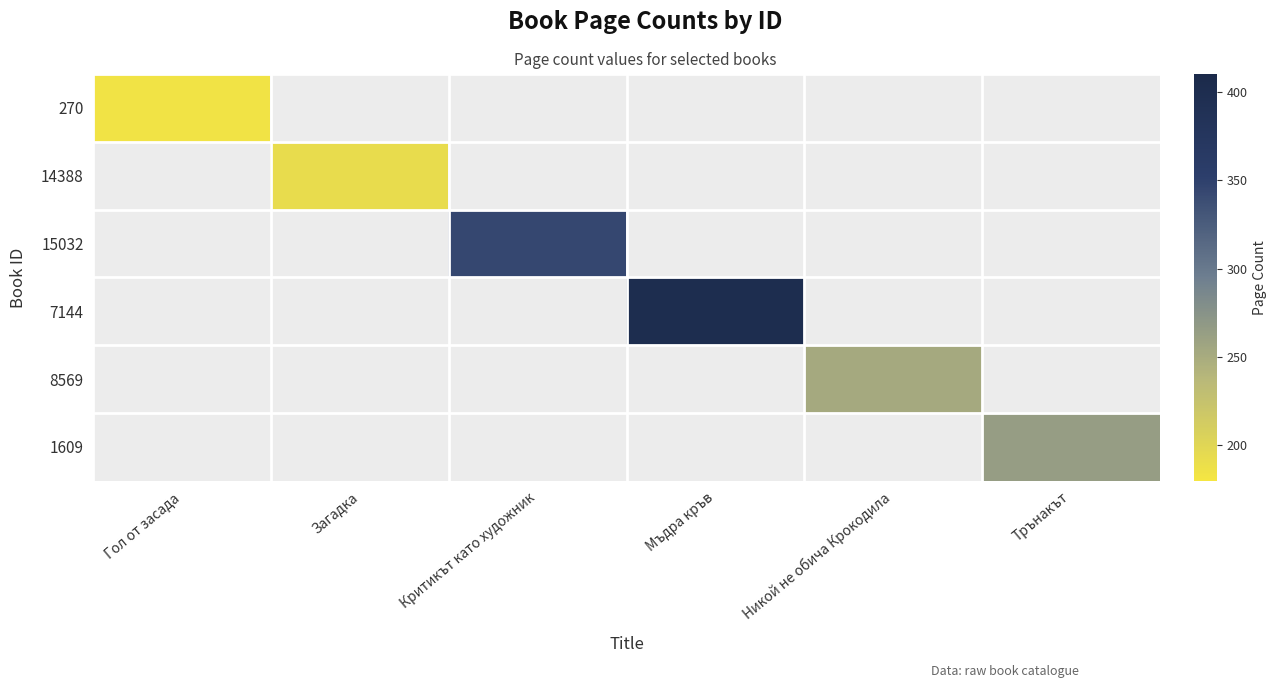

How many categories are shown in the chart?

6